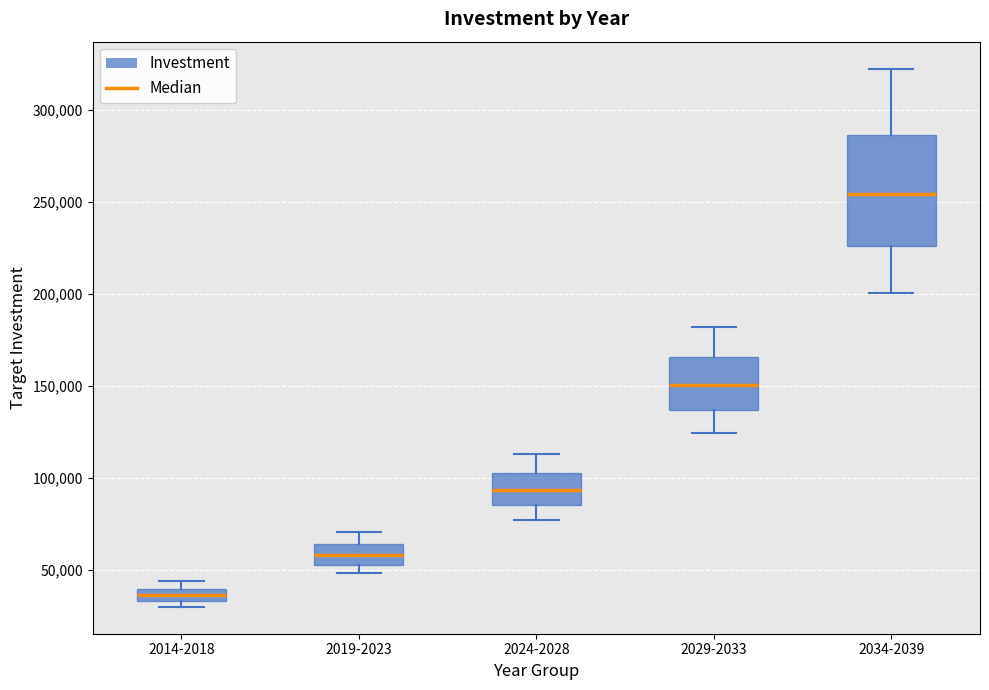

Which box is the tallest, from its lower edge to its upper edge?

2034-2039